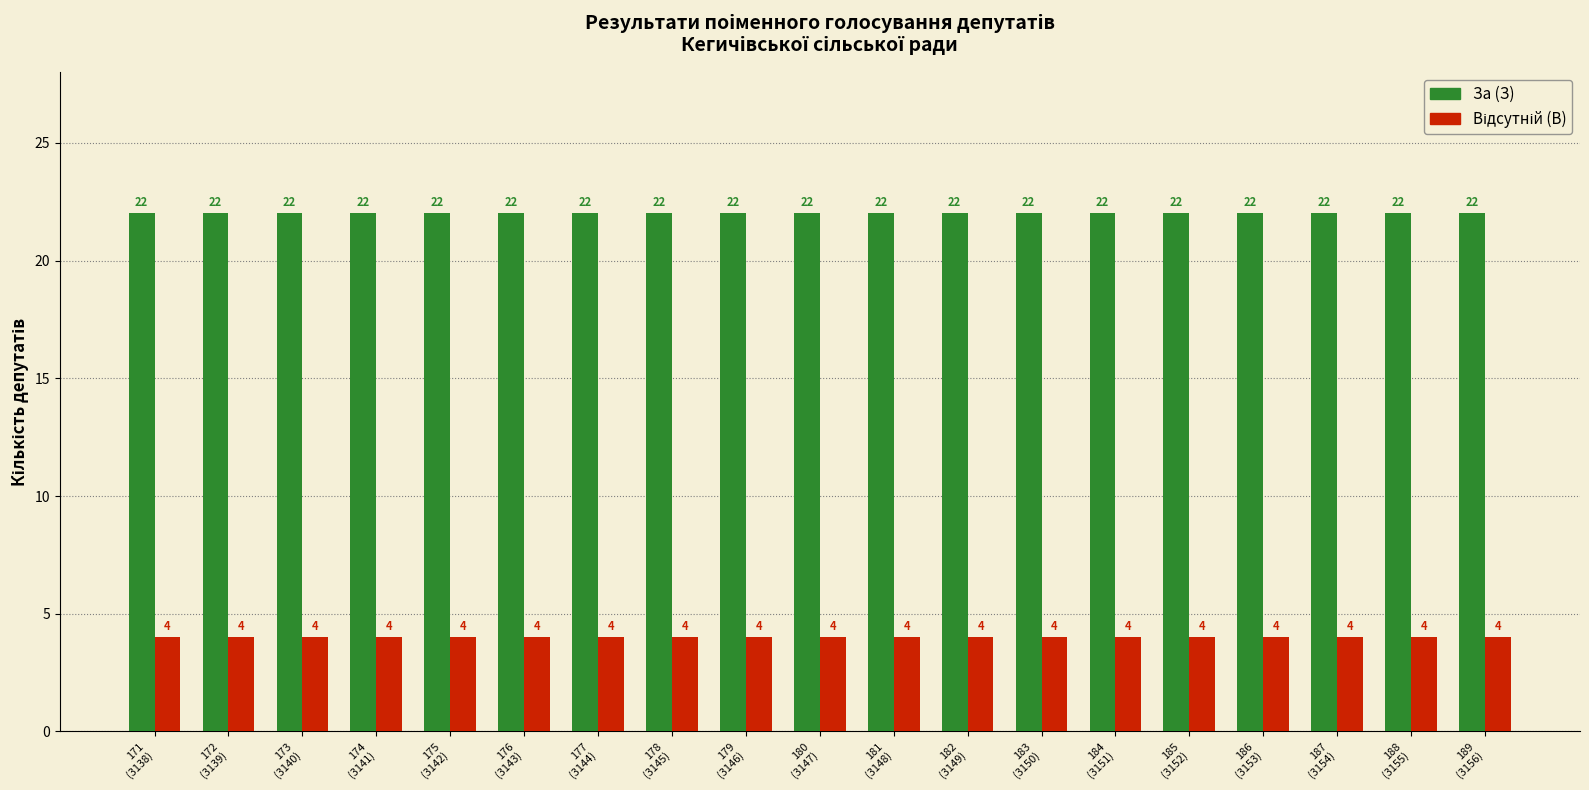

At how many categories does at least one series exceed 6?

19